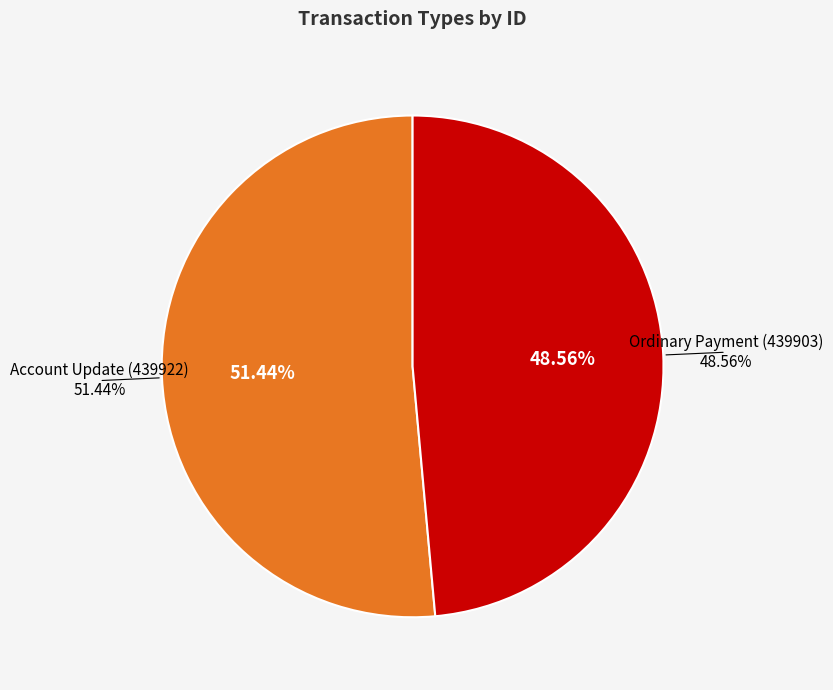

How many slices are in this pie chart?

2